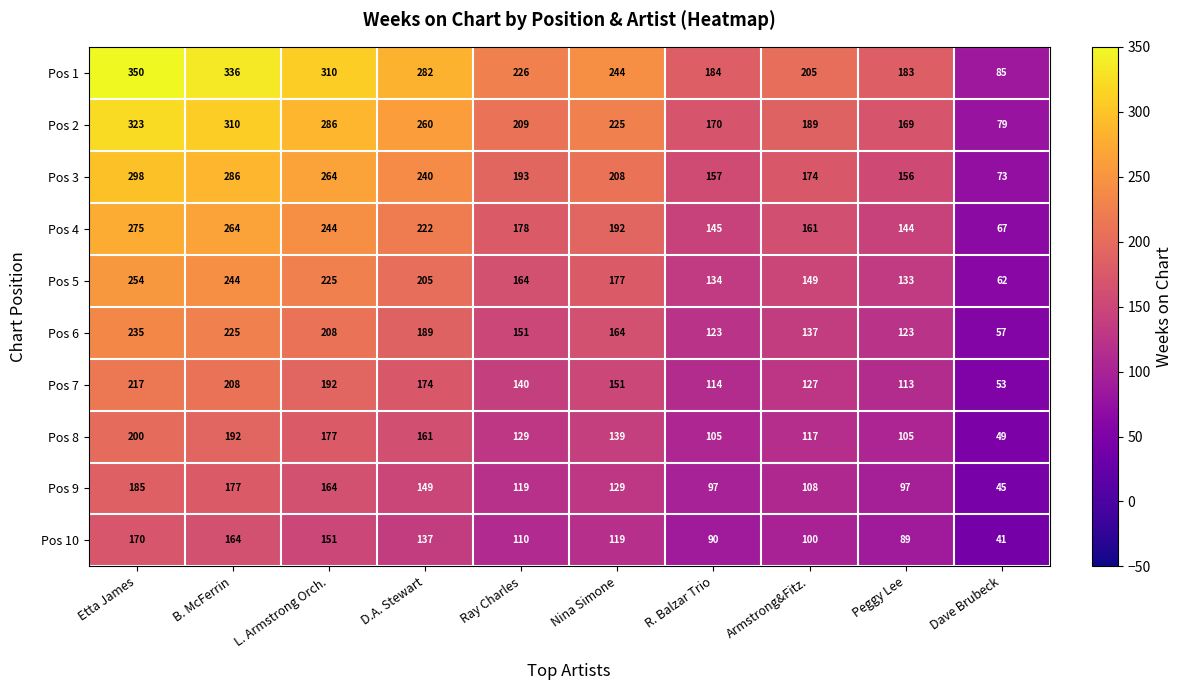

What is the average value of the Pos 9 series?

127